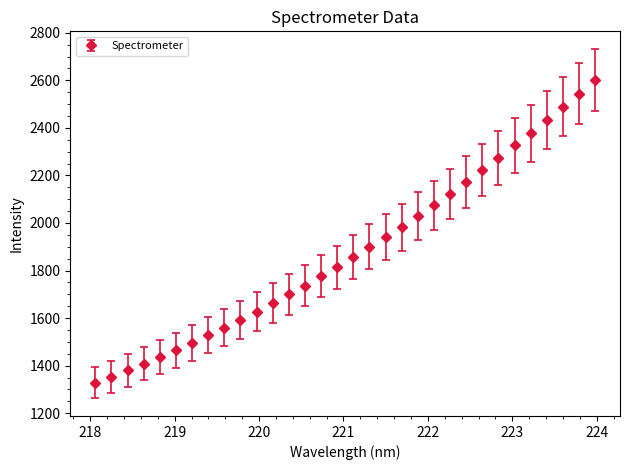

What is the value of the 10th point from the left?

1593.2